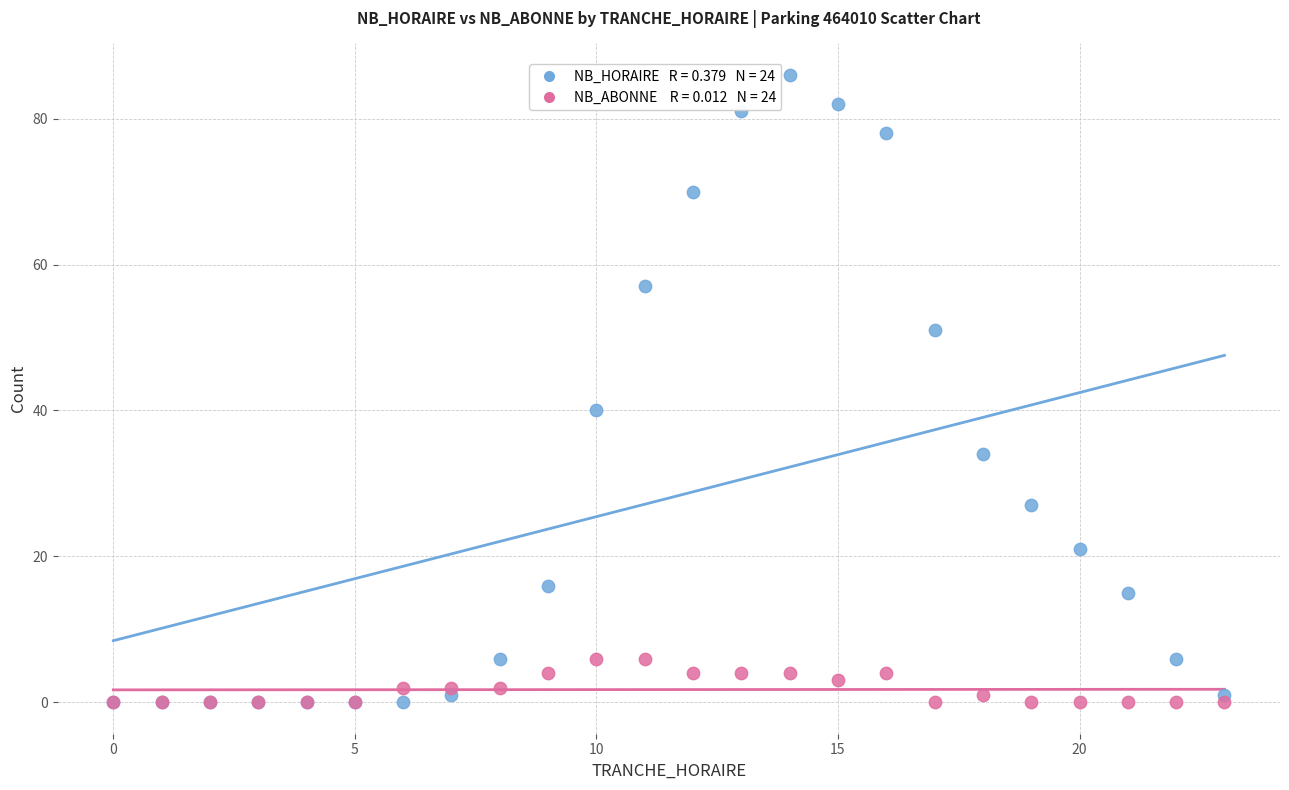

Across all series, what Y value is closest to 43?

40